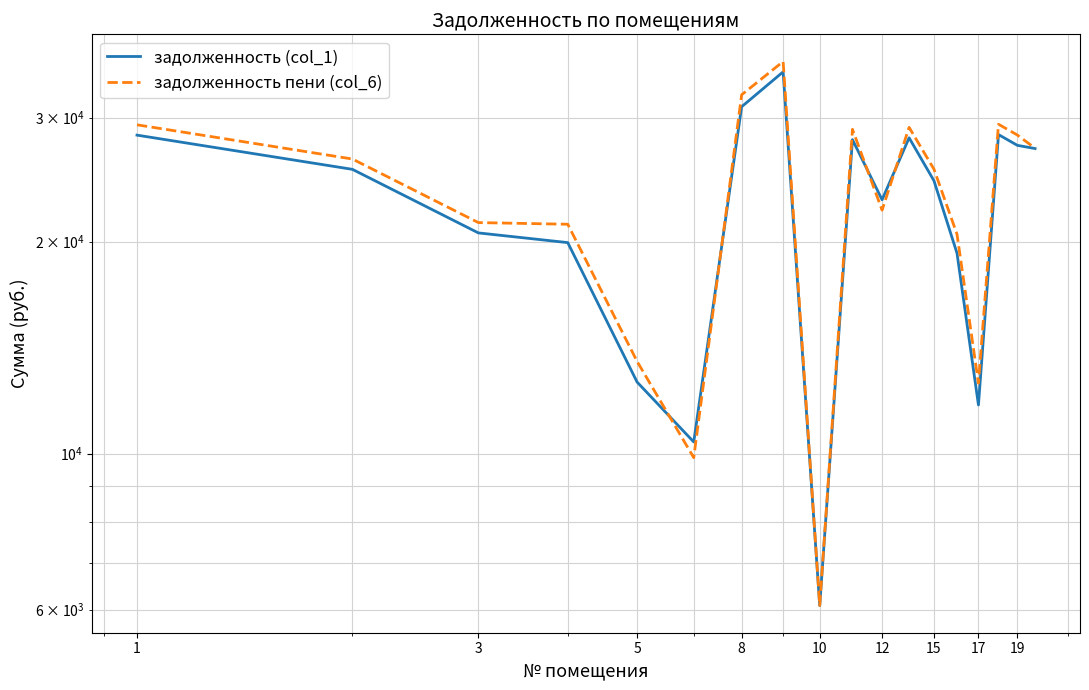

What is the value of the задолженность пени (col_6) point at the 5th from the left?

13517.8